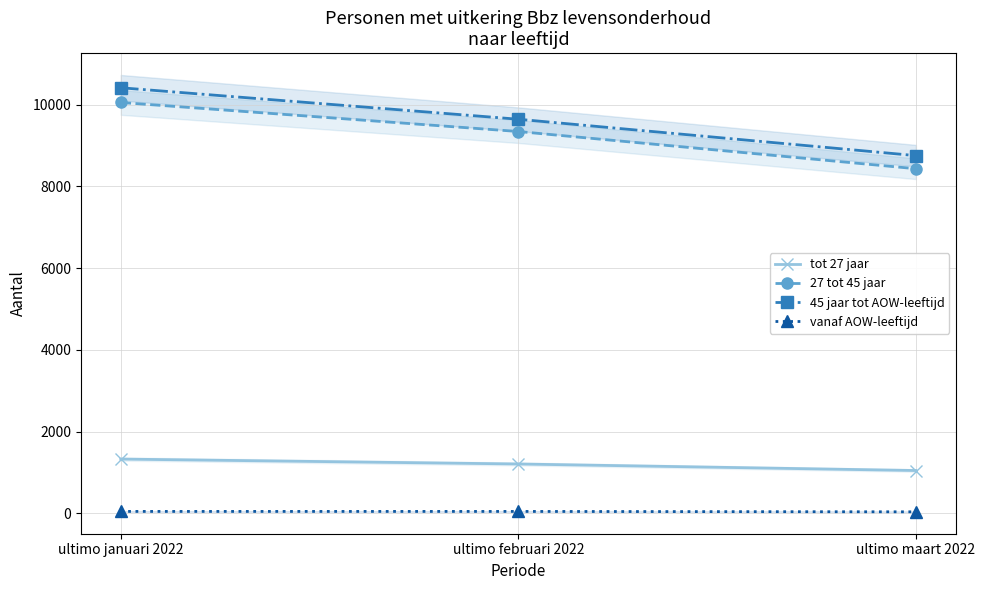

Which category has the highest value across all series?

ultimo januari 2022